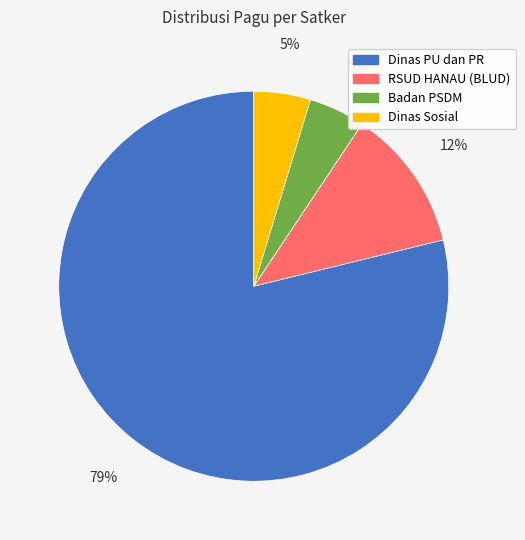

Is there a majority slice in this chart?

Yes